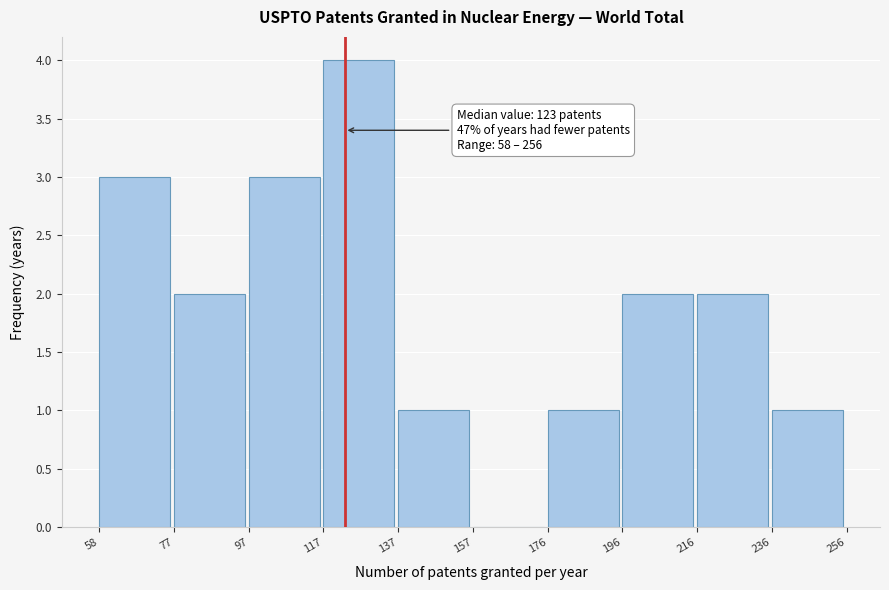

Which range on the x-axis has the tallest bar?

117 to 137